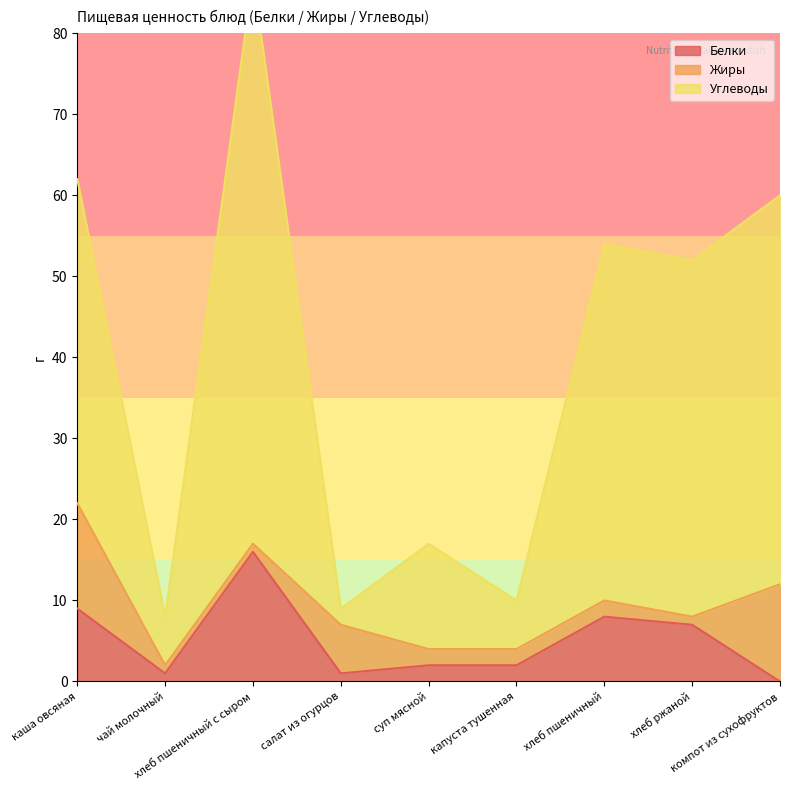

True or false: Белки has more than 2 points higher than both neighbors.

False